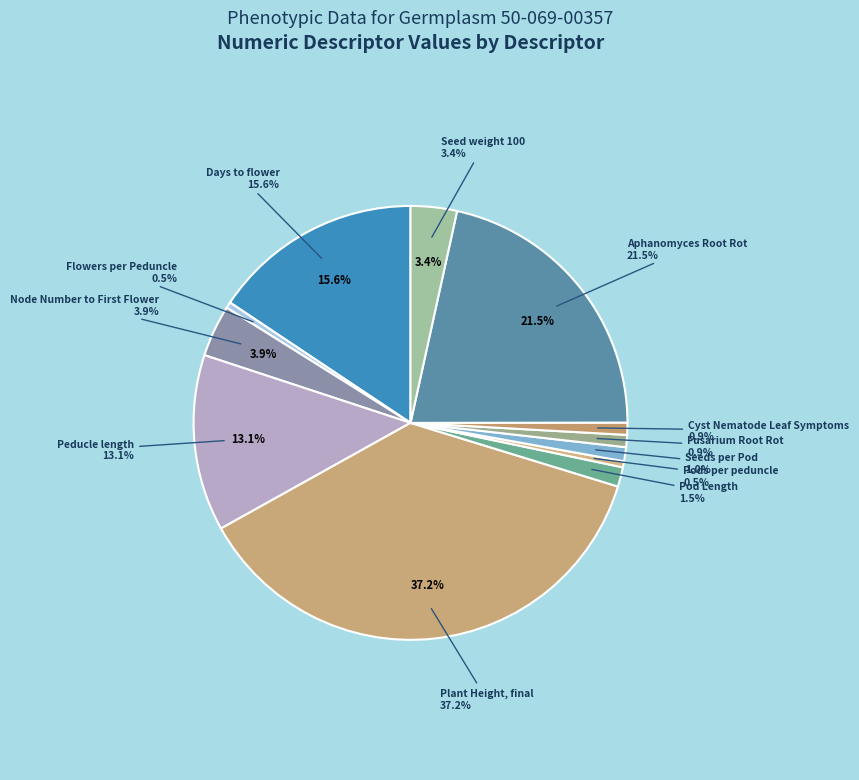

Is there a majority slice in this chart?

No